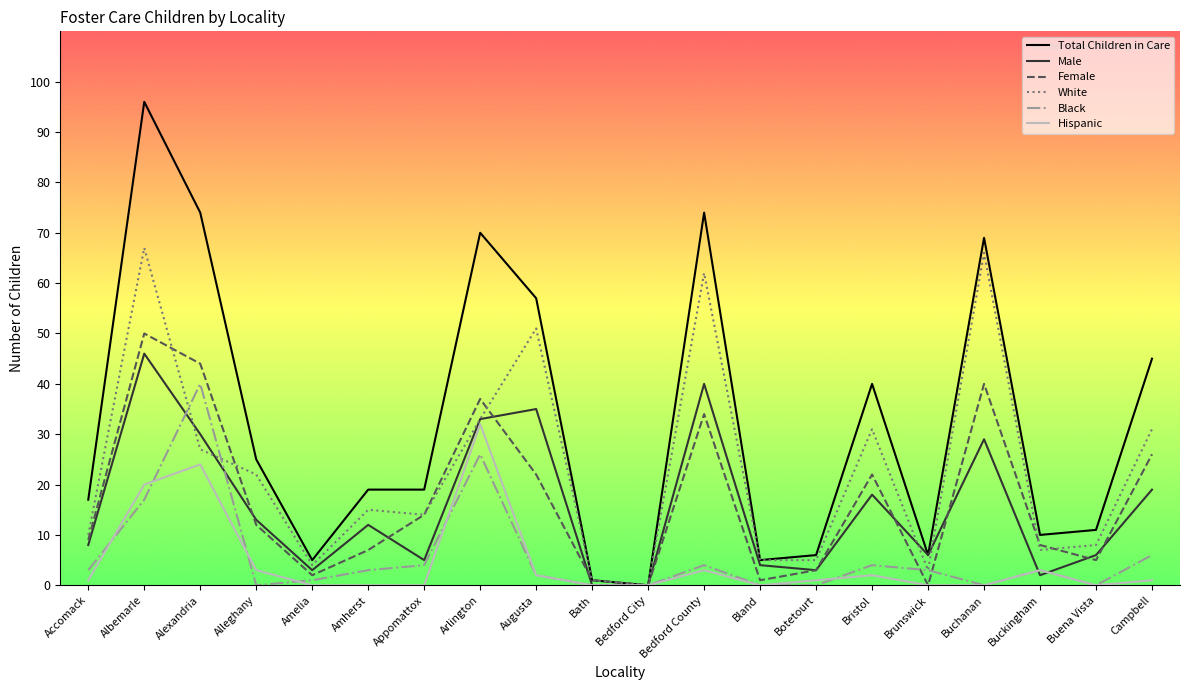

What is the maximum value for Female?

50